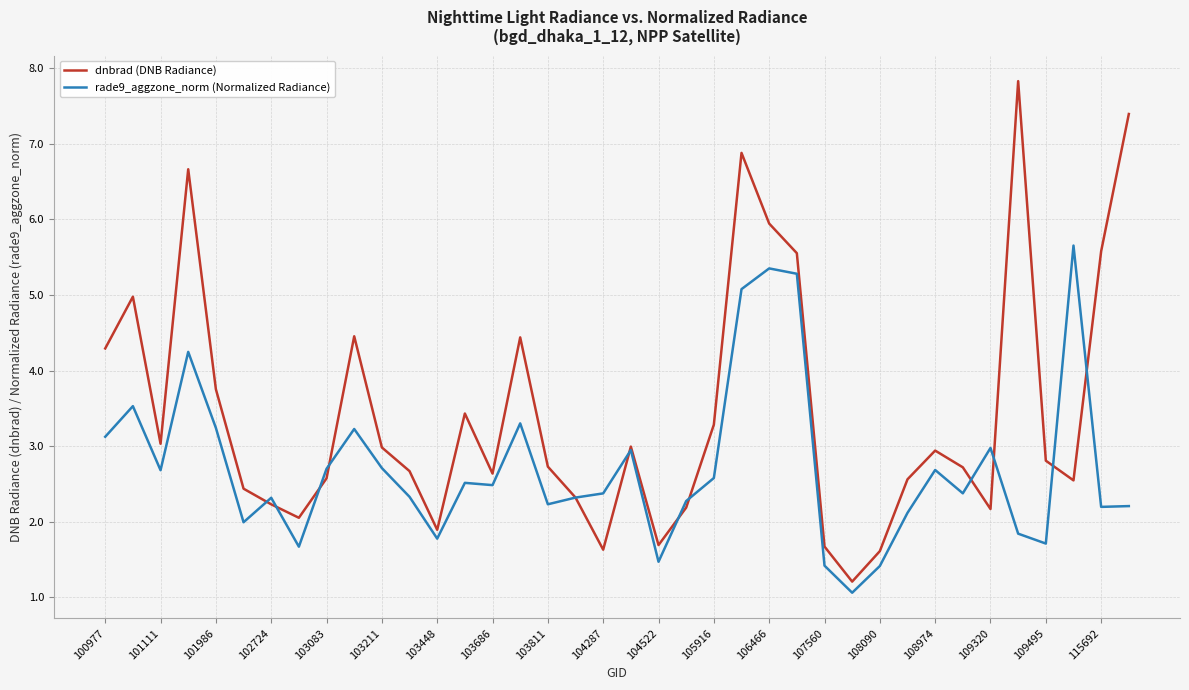

Rank the series by their average value, from highest to lowest.

dnbrad (DNB Radiance), rade9_aggzone_norm (Normalized Radiance)